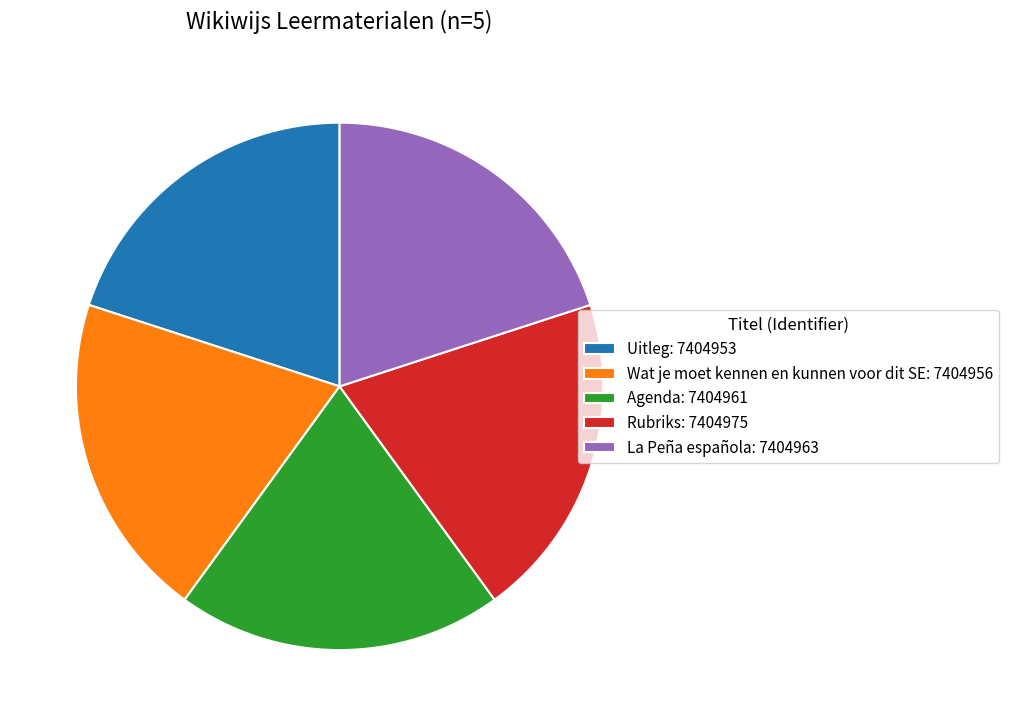

Is the sum of La Peña española: 7404963 and Rubriks: 7404975 greater than half?

No